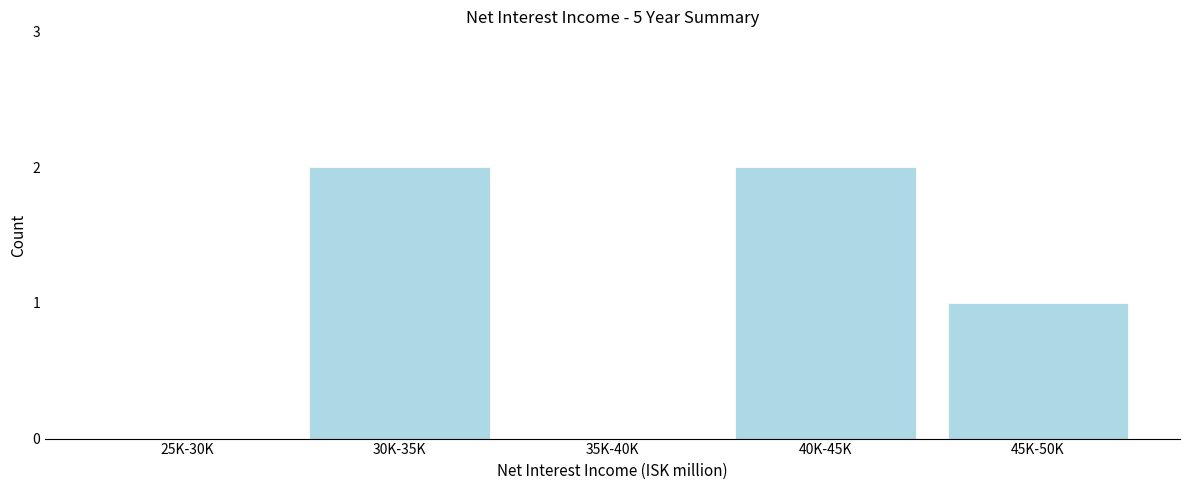

Reading left to right, list all the values displayed in this chart.

25K-30K=0	30K-35K=2	35K-40K=0	40K-45K=2	45K-50K=1